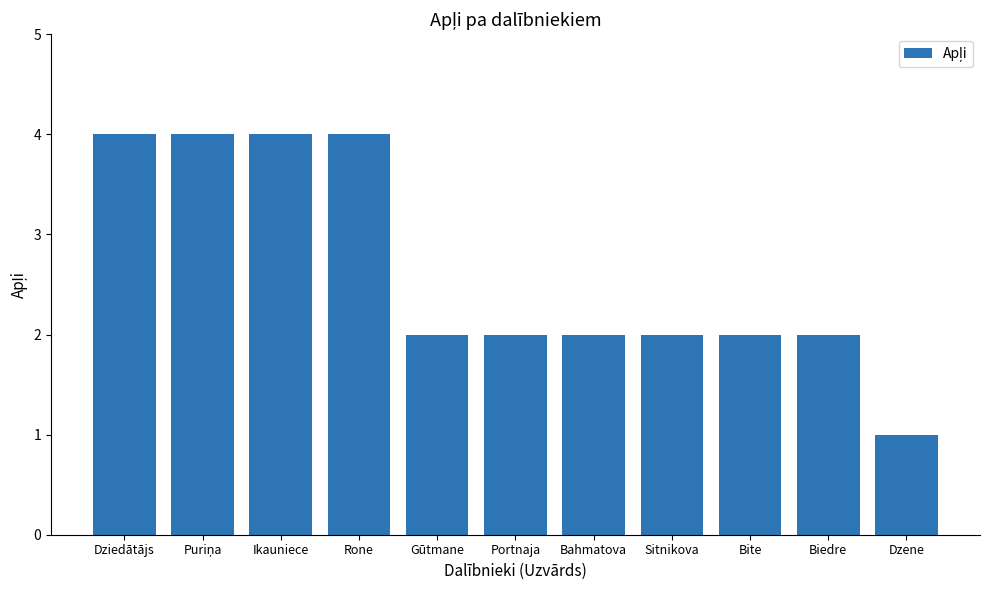

What is the difference between the maximum and minimum values?

3